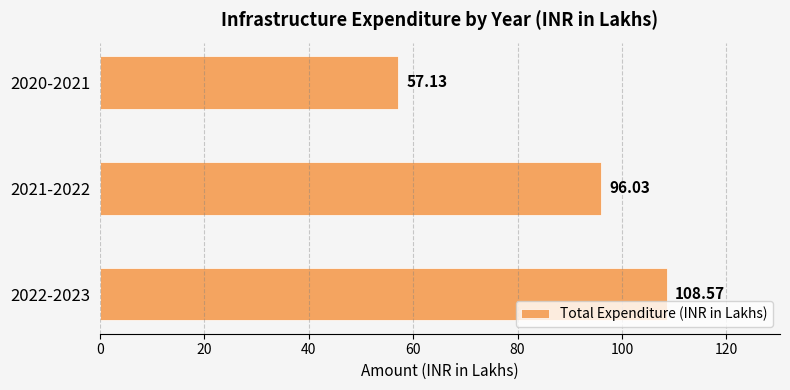

What is the ratio of the value at 2020-2021 to the value at 2021-2022?

0.6